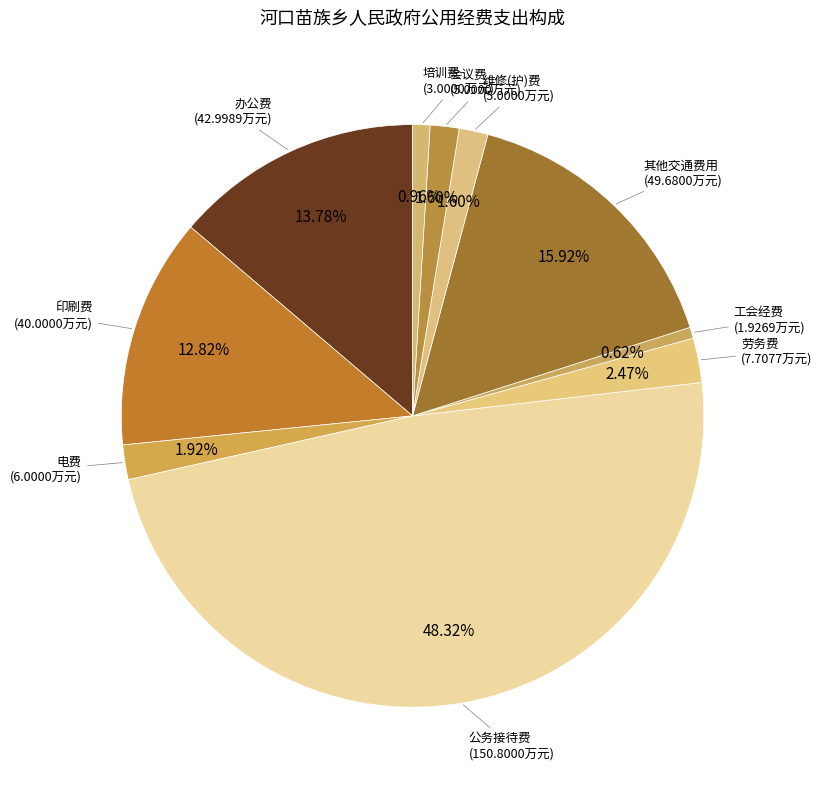

How many segments does this pie chart have?

10